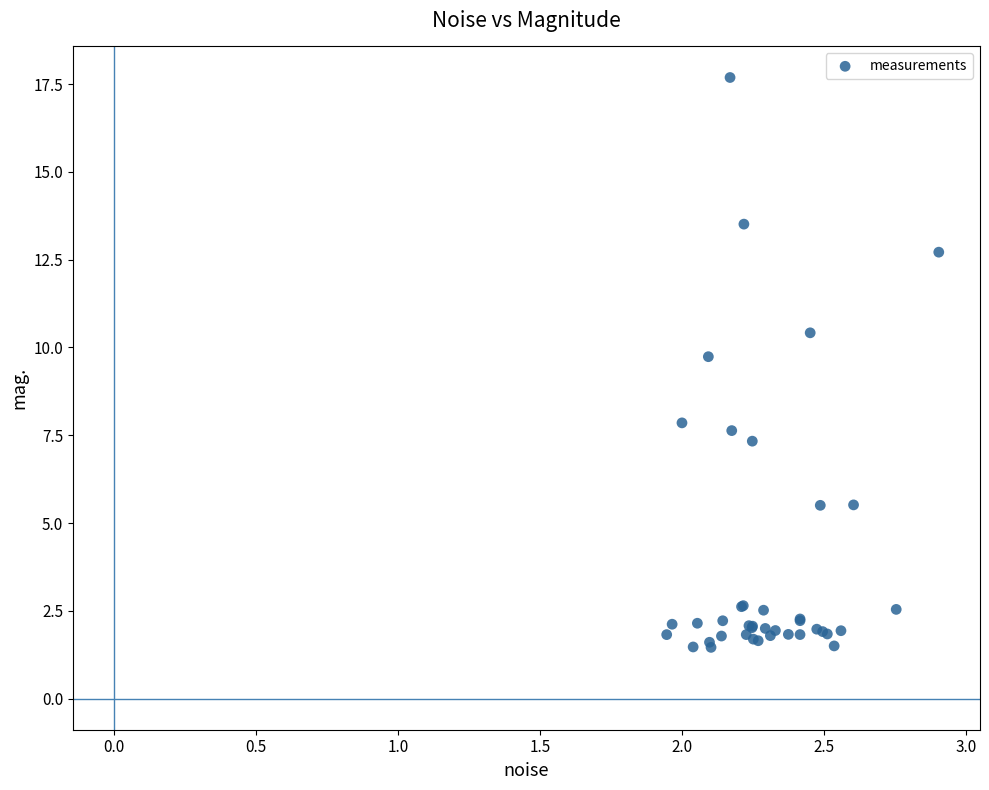

What Y value in the scatter plot is closest to 9?

9.7